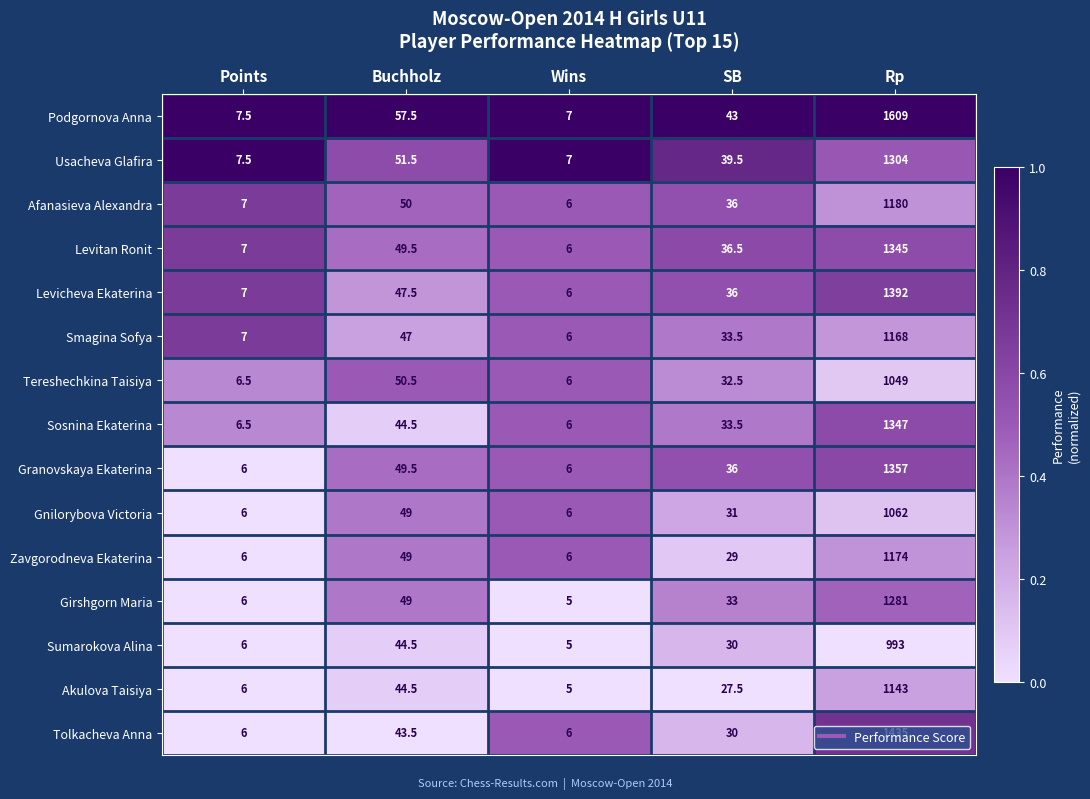

The Girshgorn Maria series shows 49.0 at Buchholz. True or false?

True